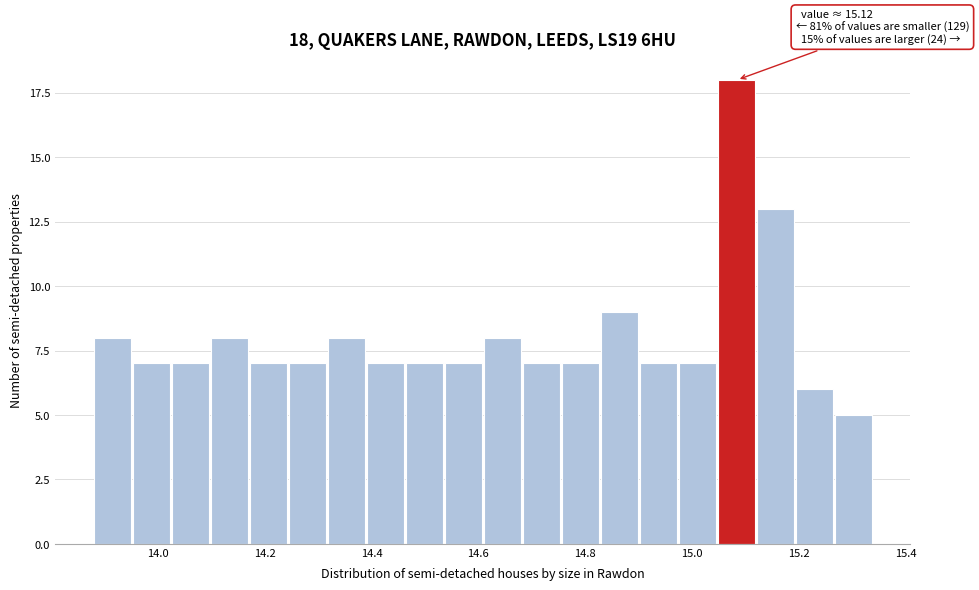

Read against the x-axis, roughly where is the centre of the tallest bar?

15.08